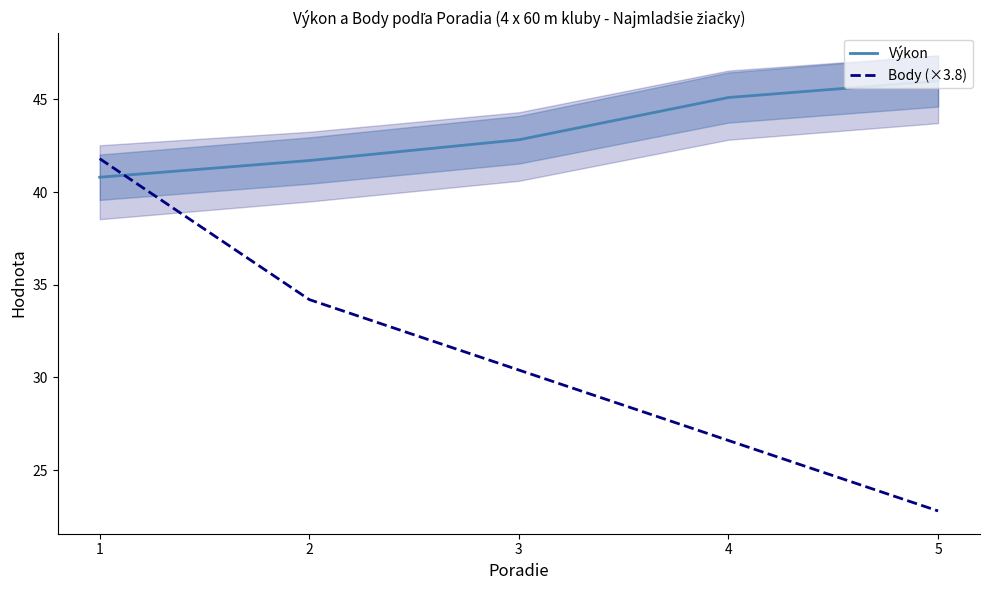

Read the Body (×3.8) value at 5.

22.8